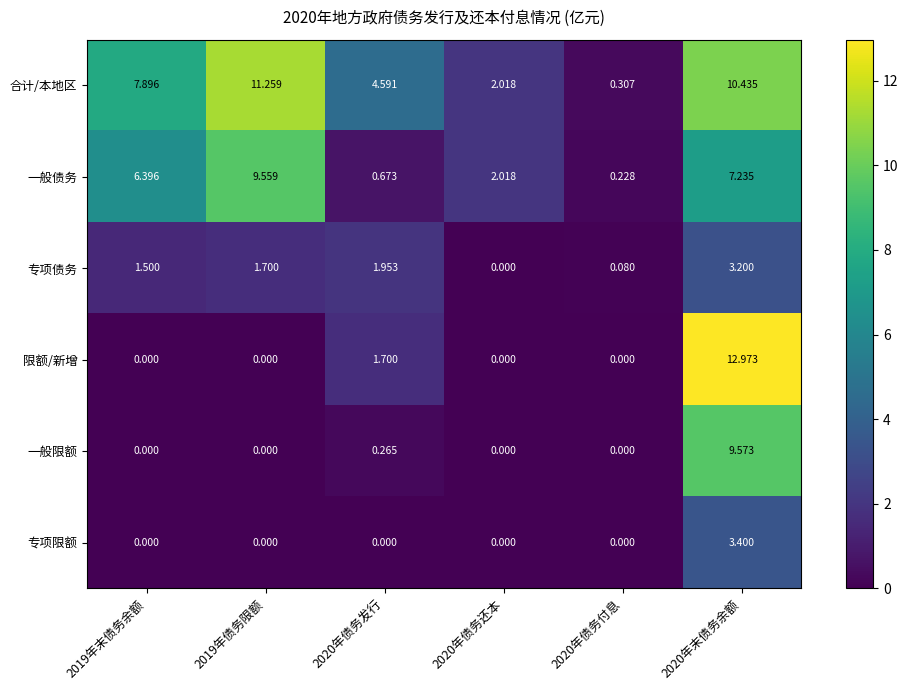

Which series has the widest spread of values?

限额/新增